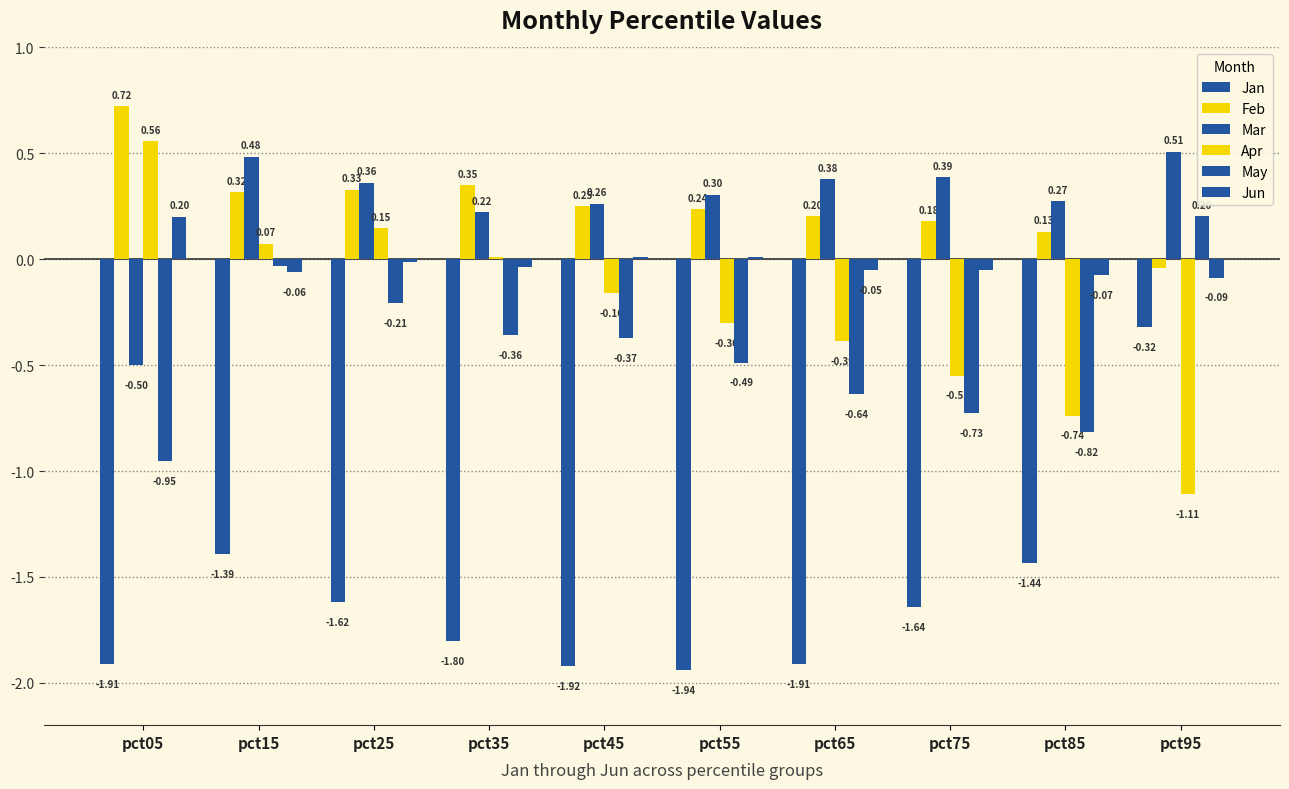

Between pct95 and pct65, which is larger?

pct95